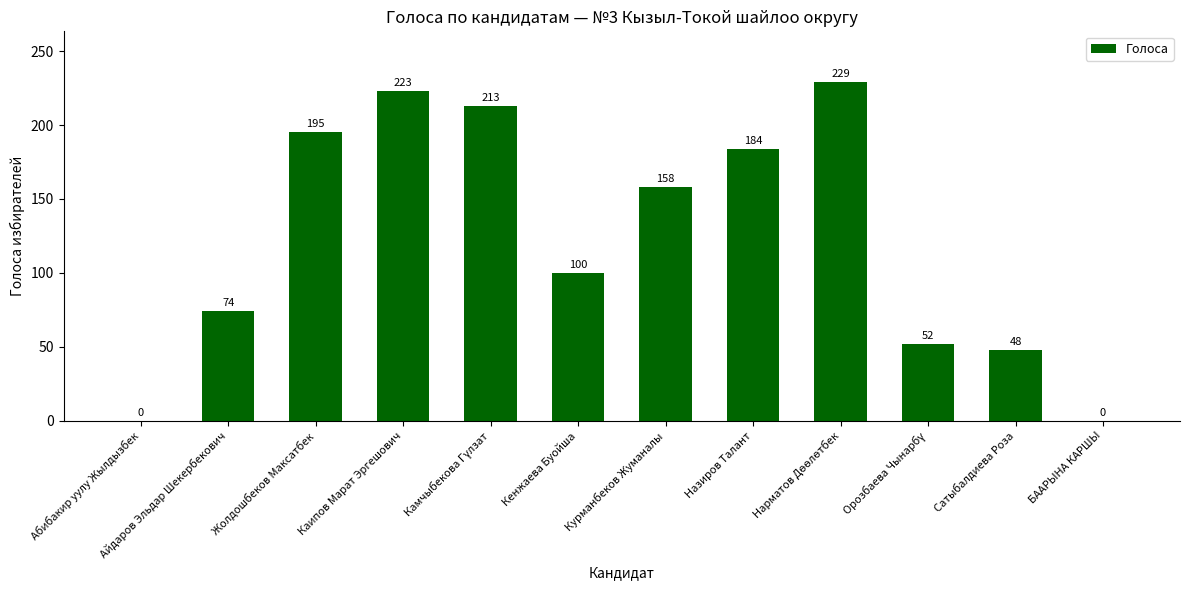

What is the change in value from Назиров Талант to БААРЫНА КАРШЫ?

-184